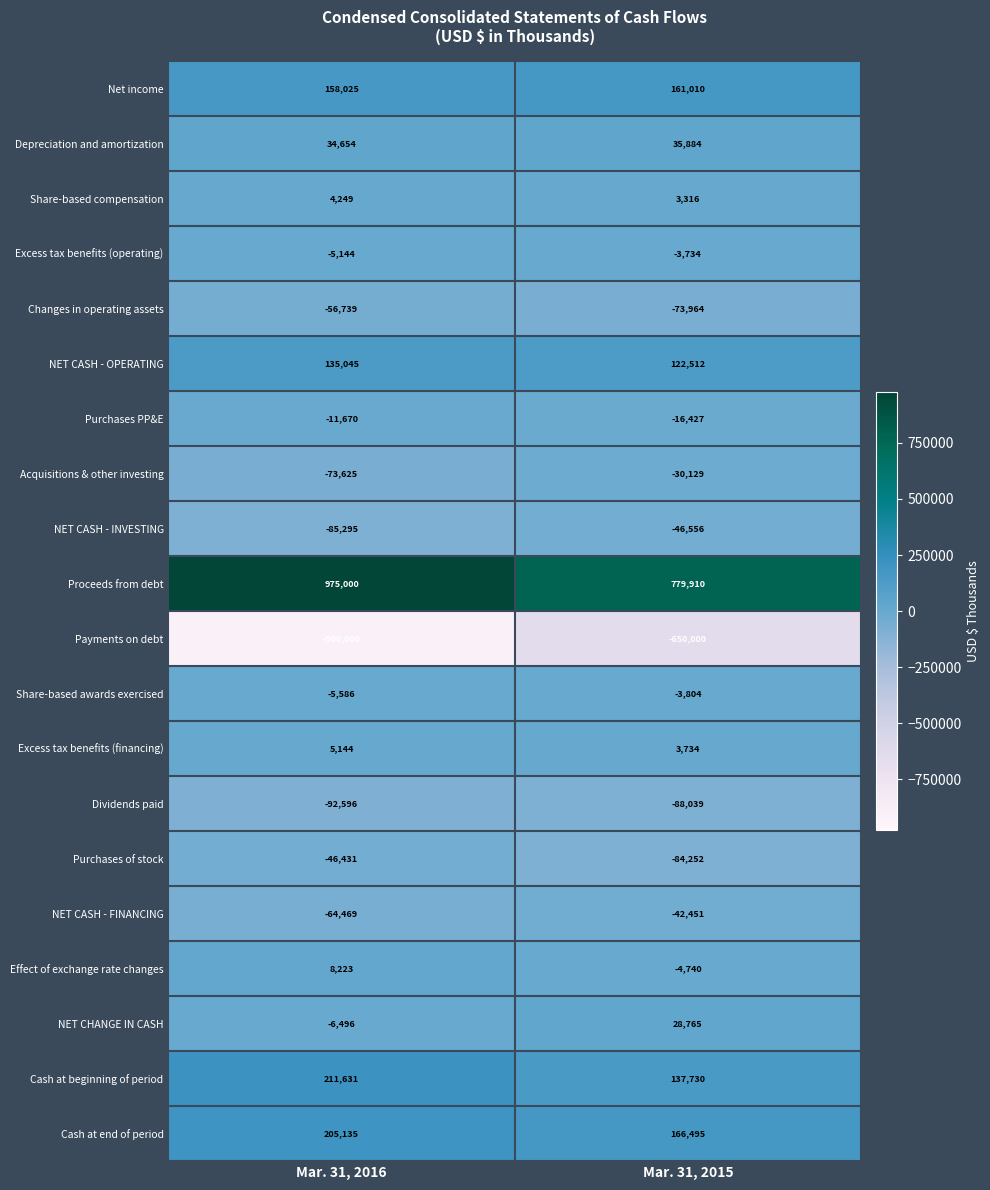

At which category does the chart reach its minimum across all series?

Mar. 31, 2016